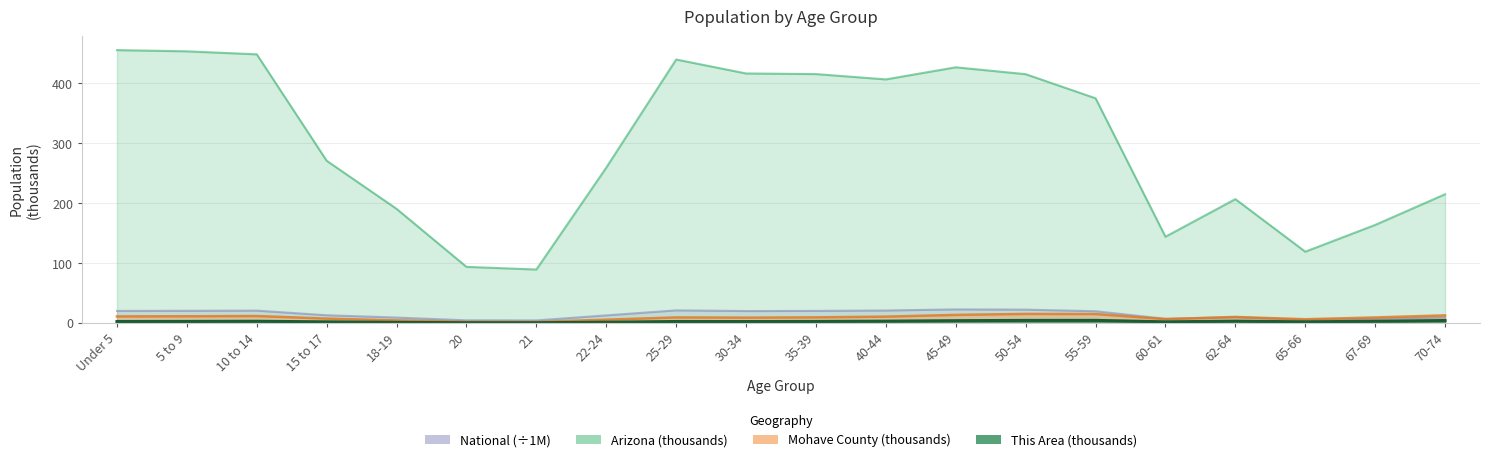

Is the value of National at 22-24 greater than the value of Arizona at 62-64?

No